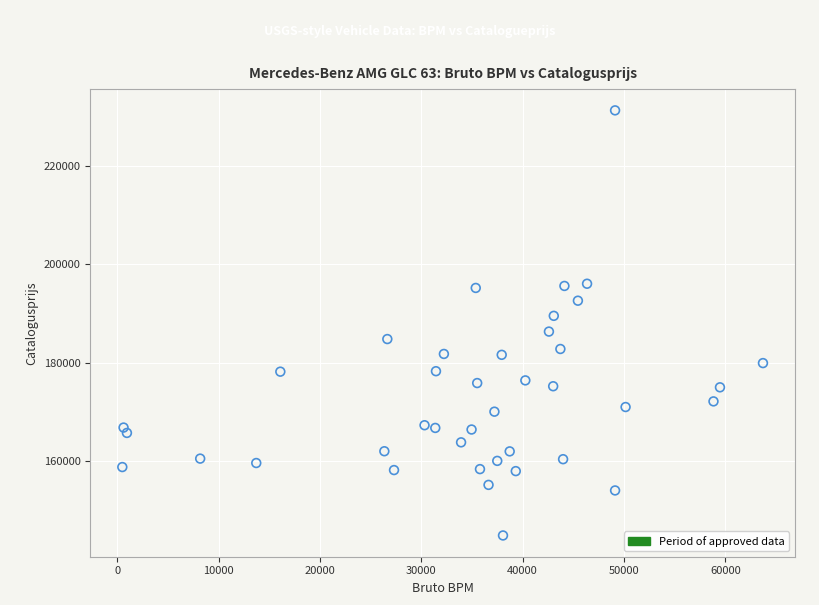

What is the range of Y values (max minus min)?

86443